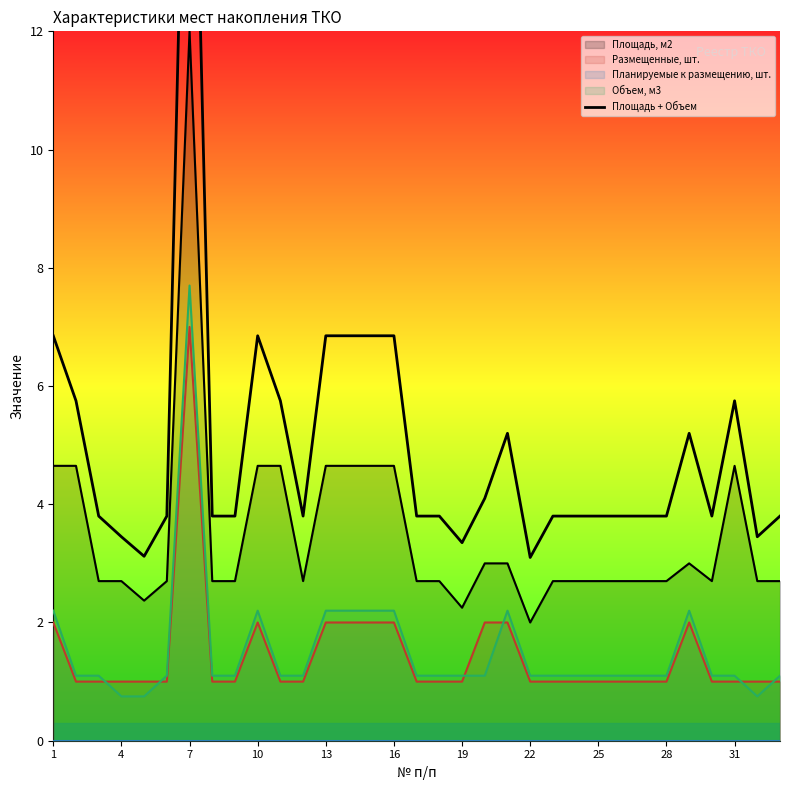

What is the value of the 7th point from the left?

19.7